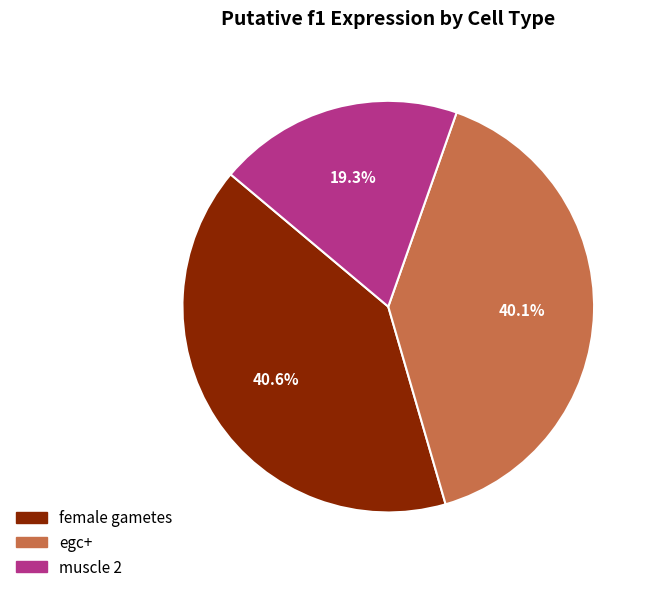

Count the number of slices in the pie.

3